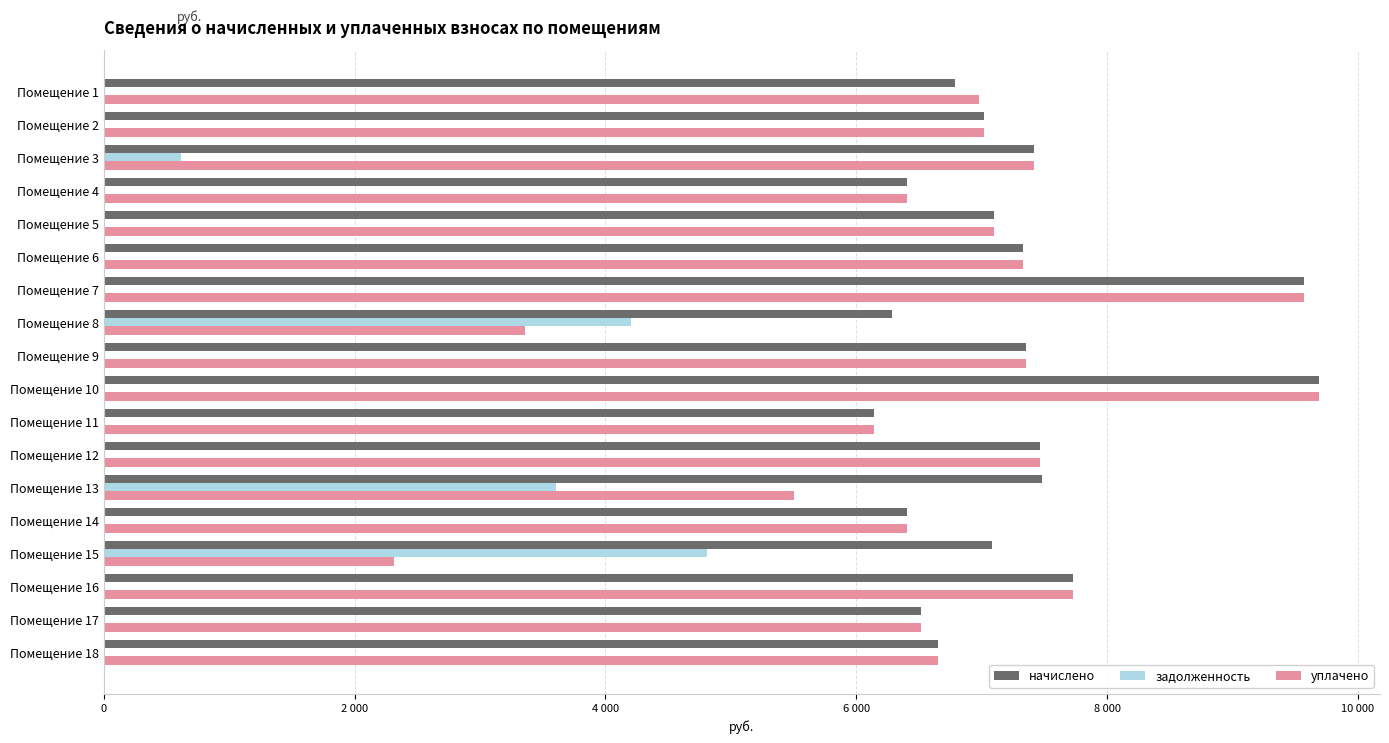

What are all the series names shown in the legend?

начислено, задолженность, уплачено